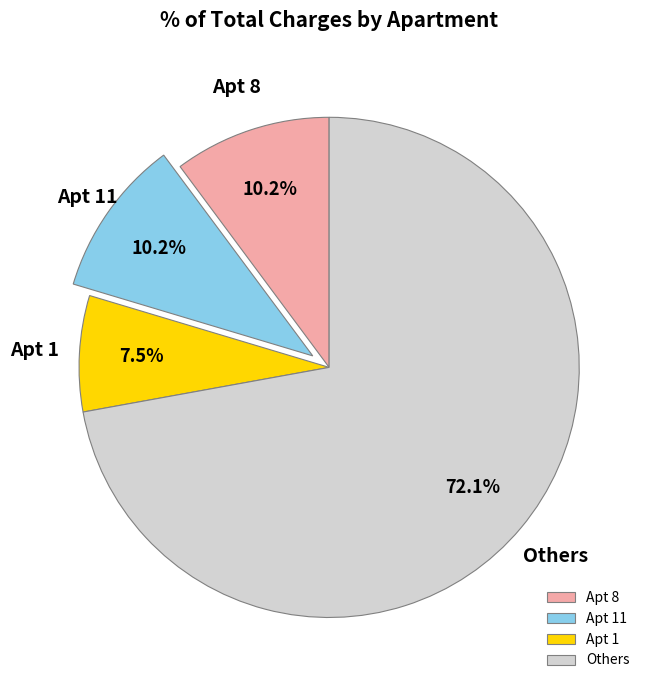

To the nearest percent, what is the average slice percentage?

25%